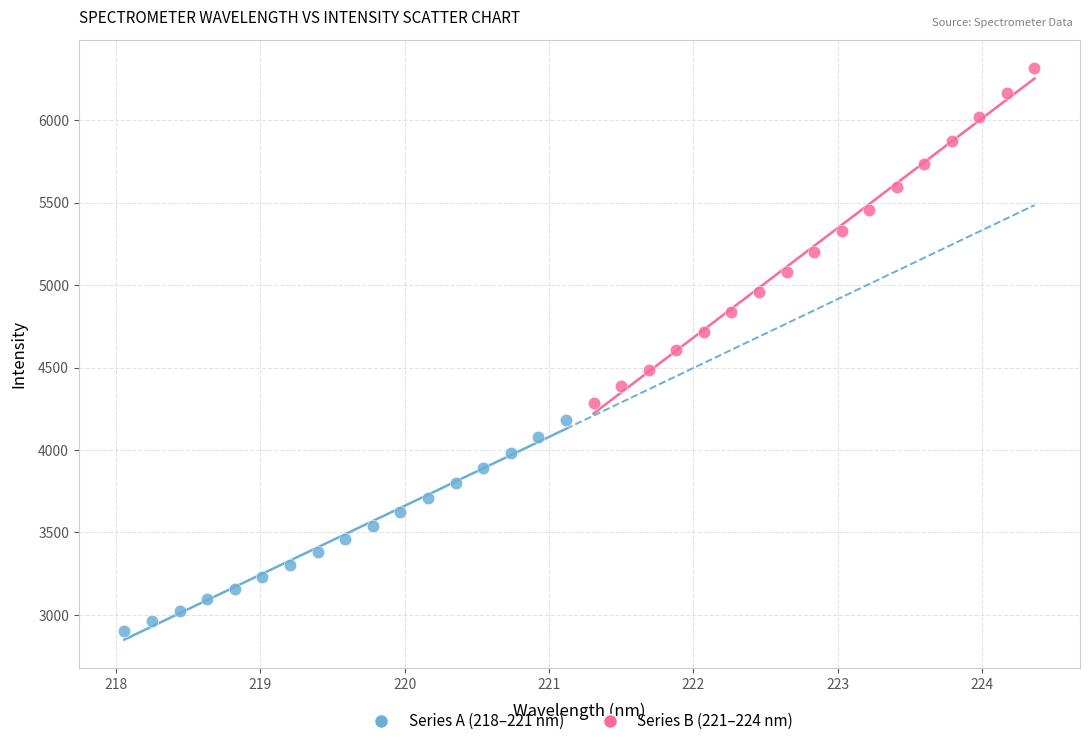

Which series reaches the maximum Y coordinate?

Series B (221–224 nm)